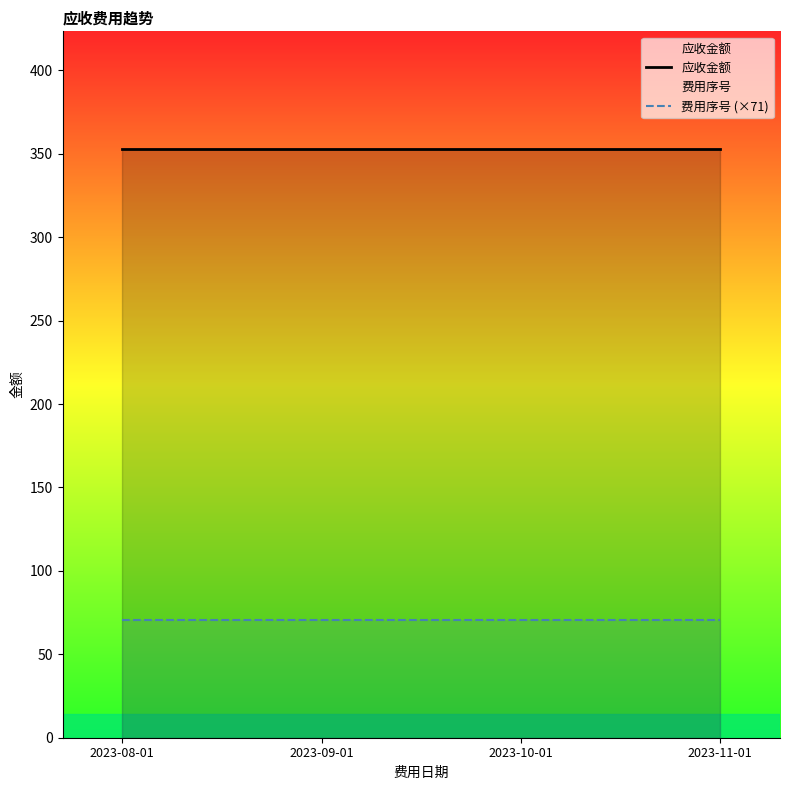

Which label corresponds to the largest value in the chart?

2023-08-01